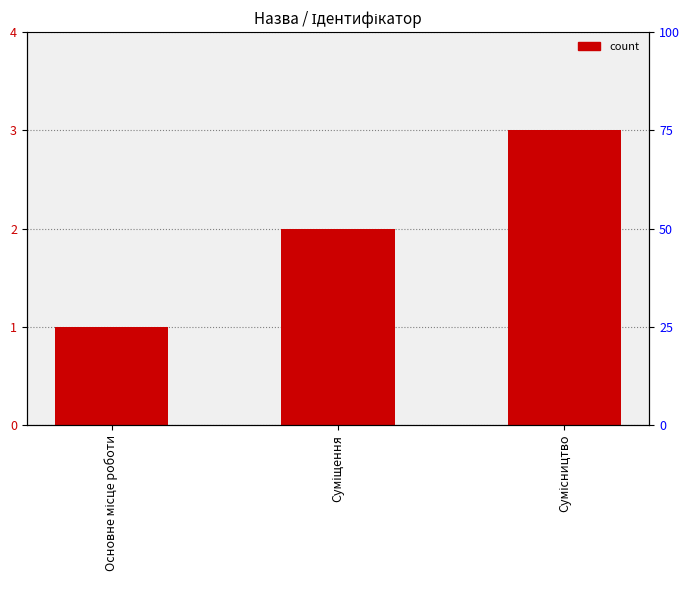

Reading right to left, transcribe all the data shown in this chart.

3	2	1